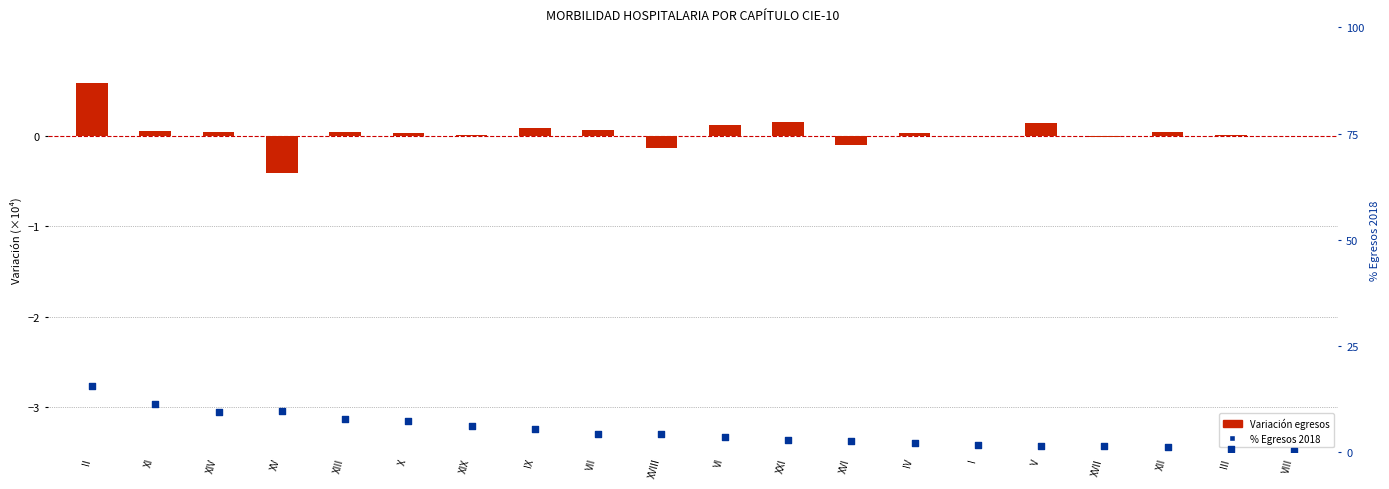

Which series has the widest spread of Y values?

% 2018